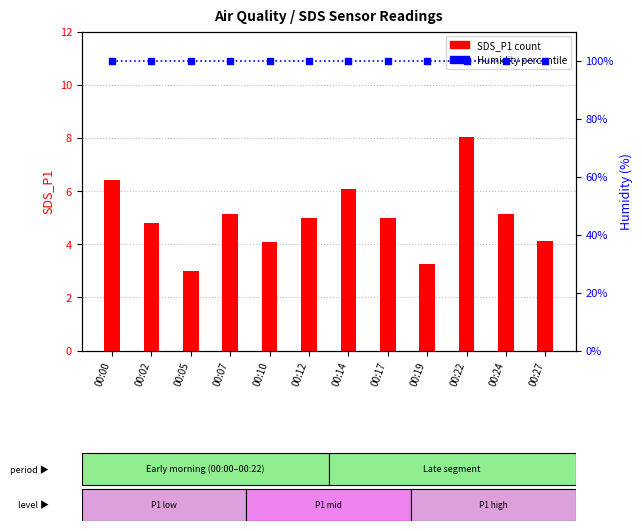

Does the chart contain stacked bars?

No